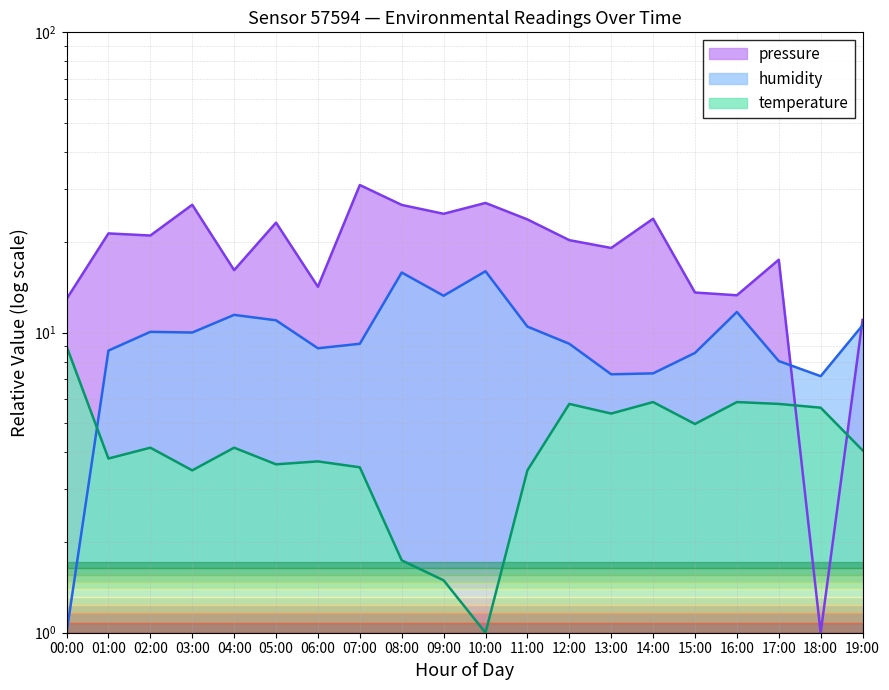

What is the difference between the highest and lowest values at 14:00?

18.1